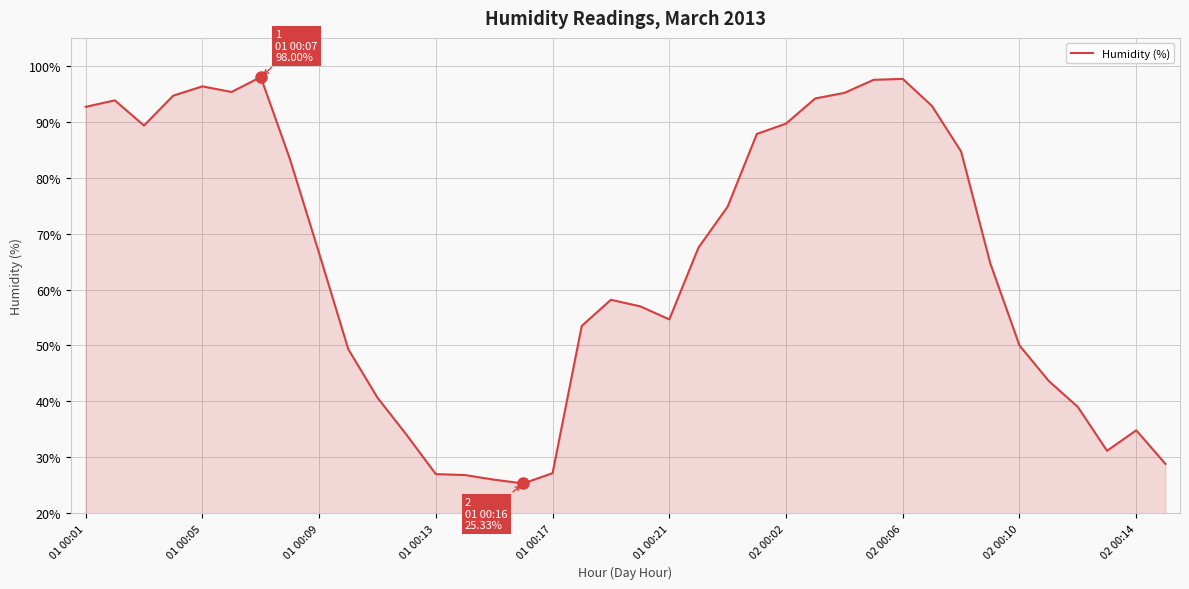

What is the minimum value shown in the chart?

25.3